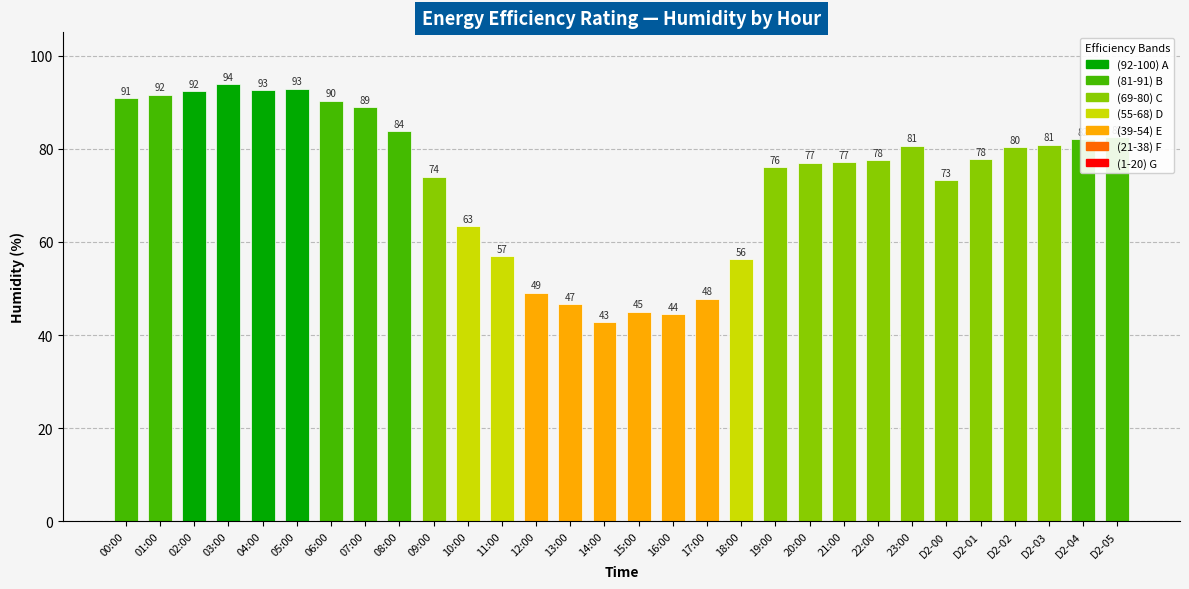

What is the difference between the maximum and minimum values?

51.1